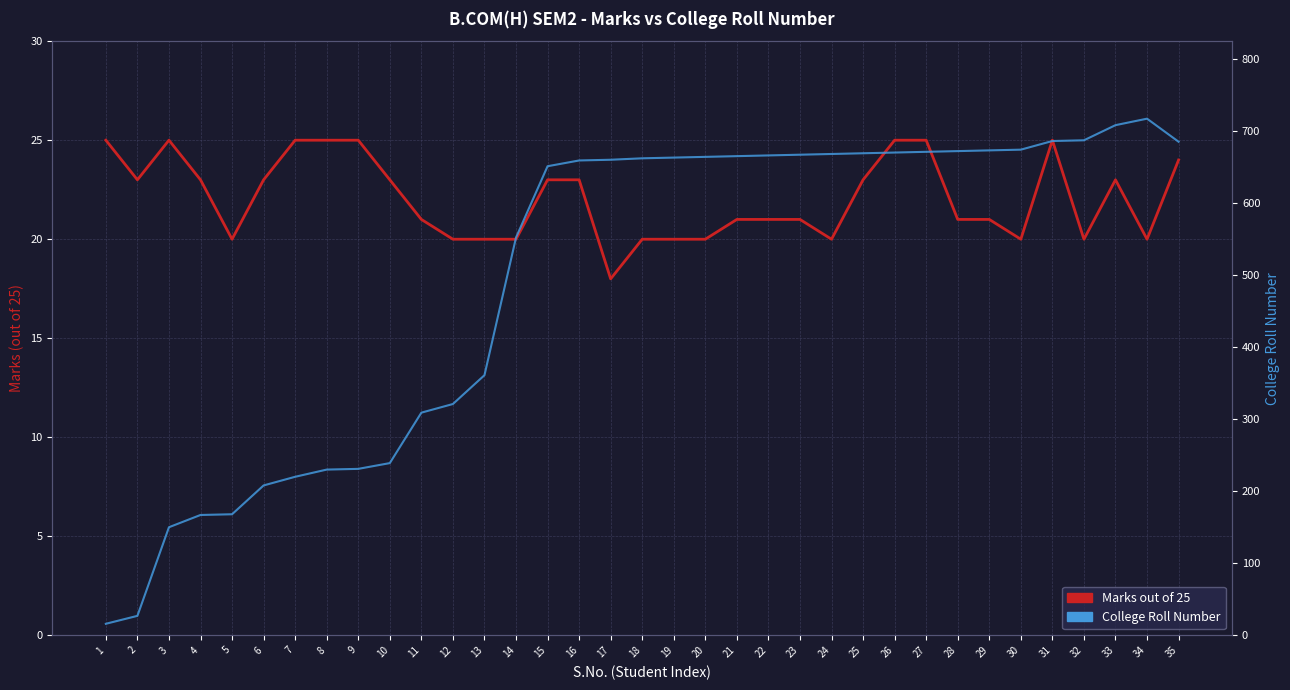

At which label does Marks out of 25 reach its peak?

1